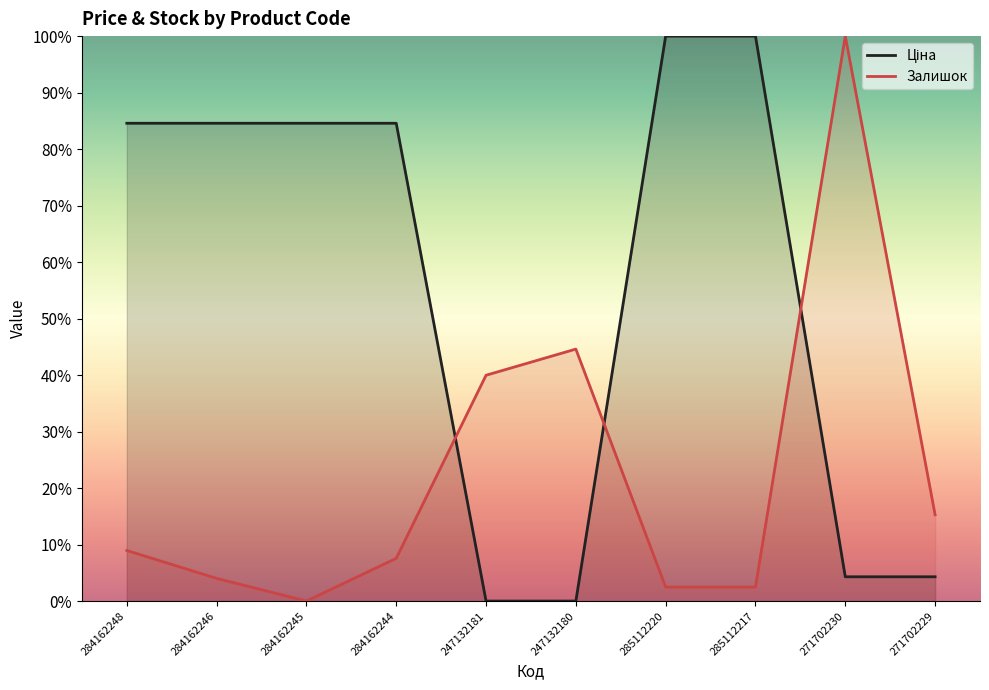

Where is Залишок nearest to the value 0?

284162245